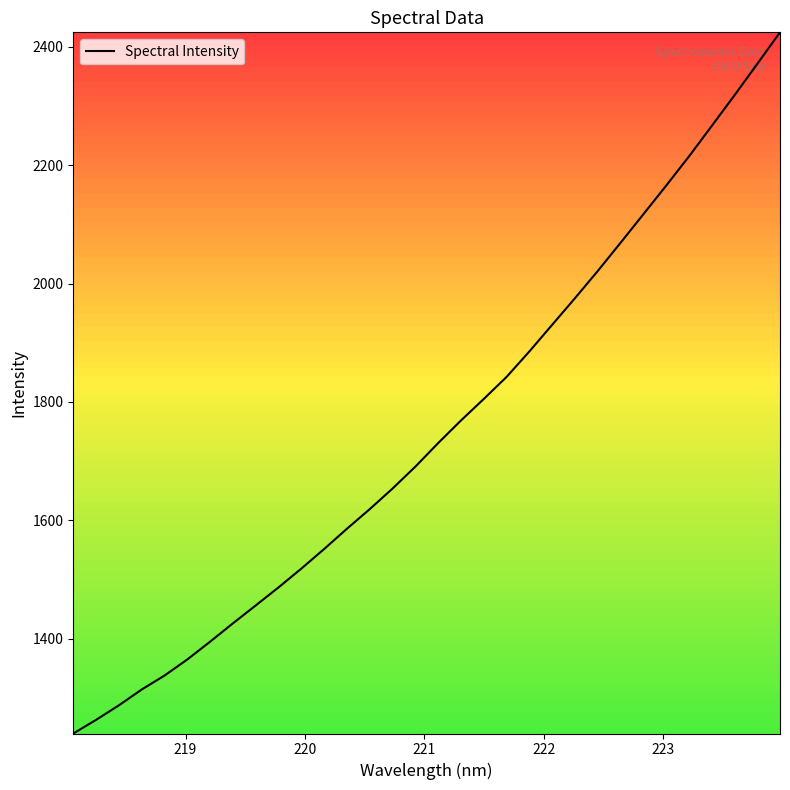

True or false: the data has more than 0 interior local peaks.

False